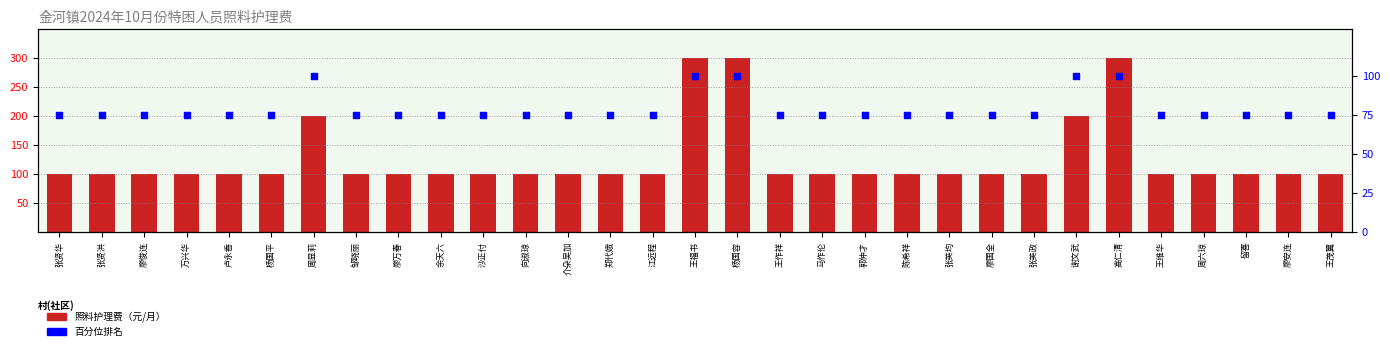

Which series contains the highest Y value?

照料护理费（元/月）